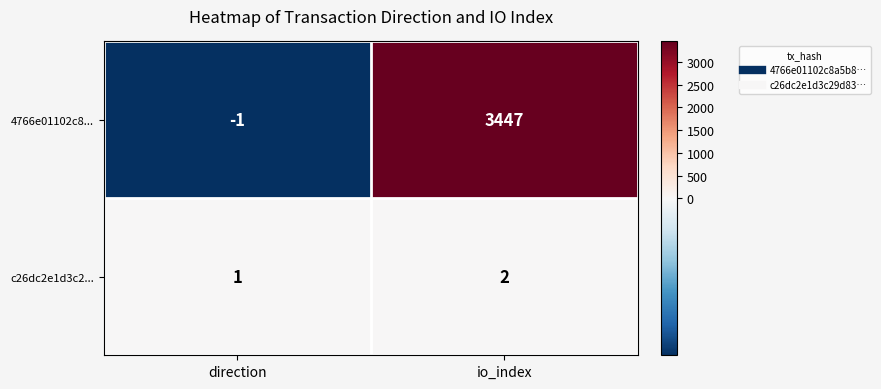

Between direction and io_index, which series saw the biggest shift?

4766e01102c8...